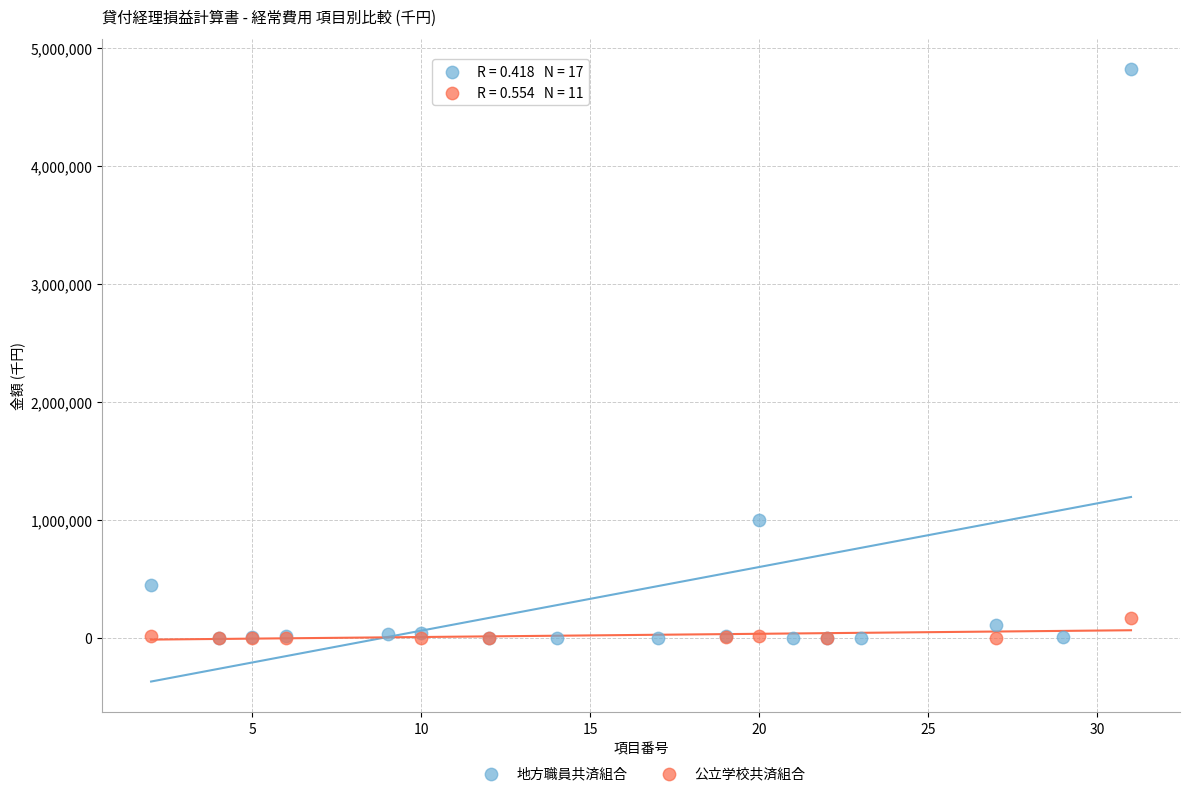

Which series has the widest spread of Y values?

地方職員共済組合